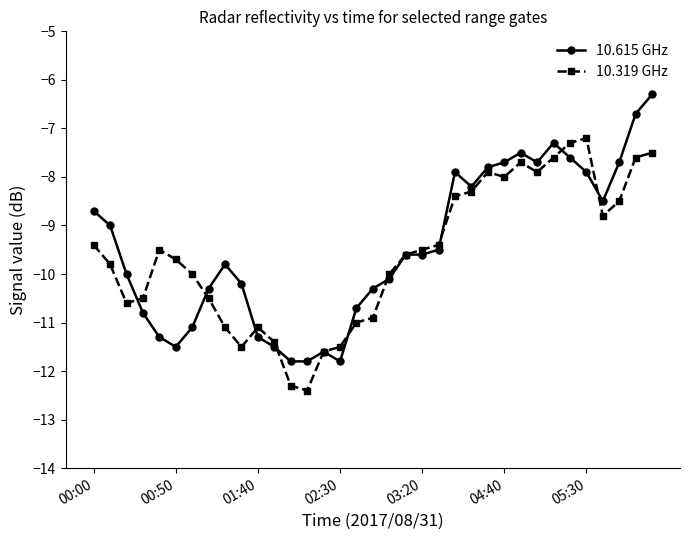

List the series in order of their peak value, lowest first.

10.319 GHz, 10.615 GHz